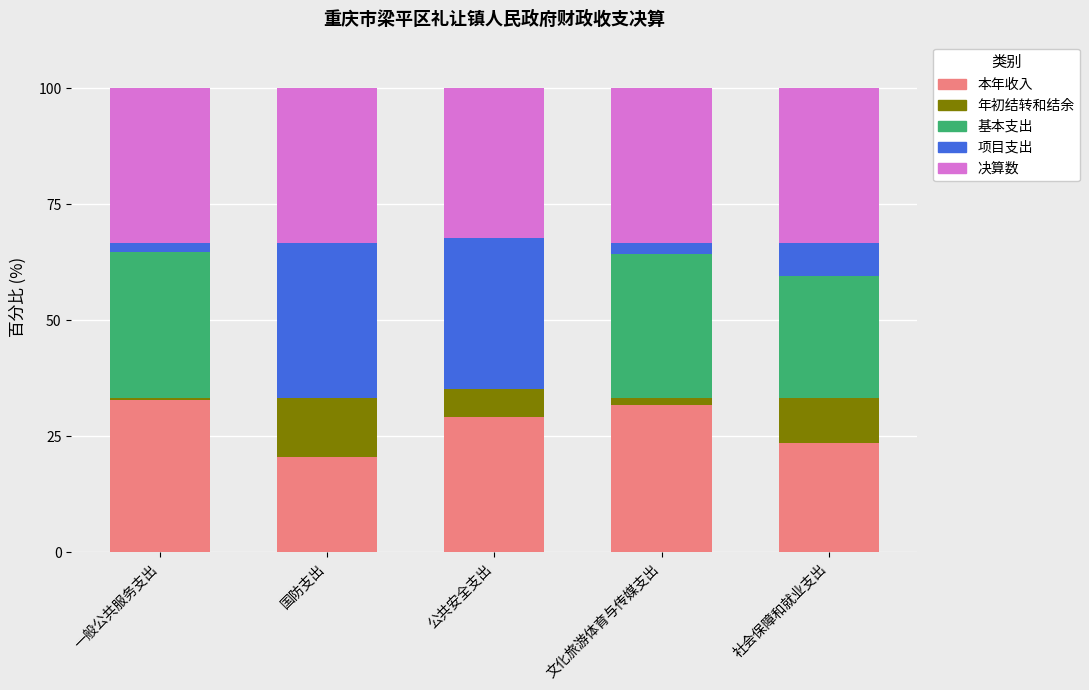

Reading right to left, list the values for the 本年收入 series.

社会保障和就业支出=23.6	文化旅游体育与传媒支出=31.7	公共安全支出=29.1	国防支出=20.6	一般公共服务支出=32.8